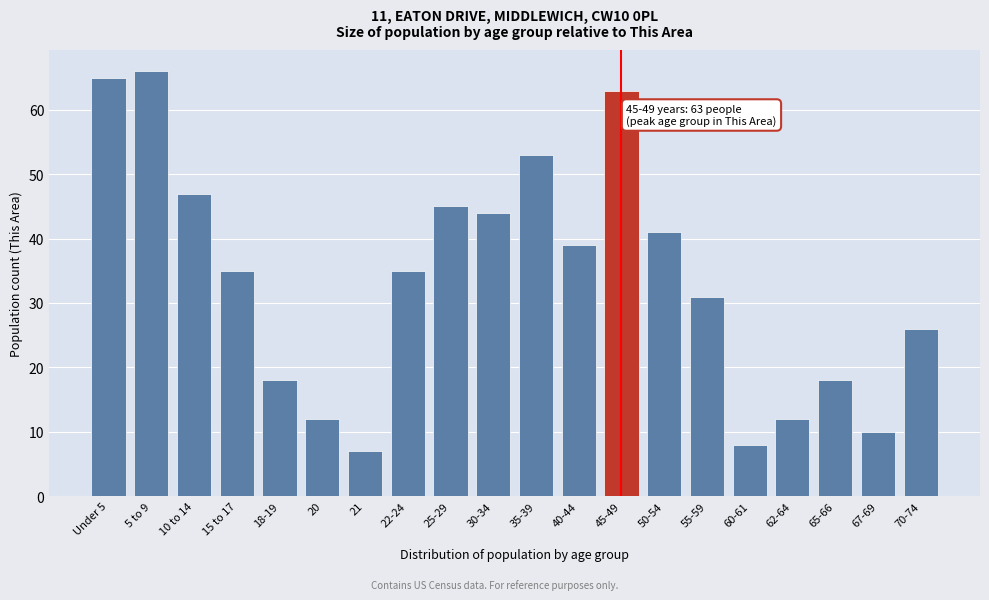

Reading left to right, transcribe all the data shown in this chart.

65	66	47	35	18	12	7	35	45	44	53	39	63	41	31	8	12	18	10	26